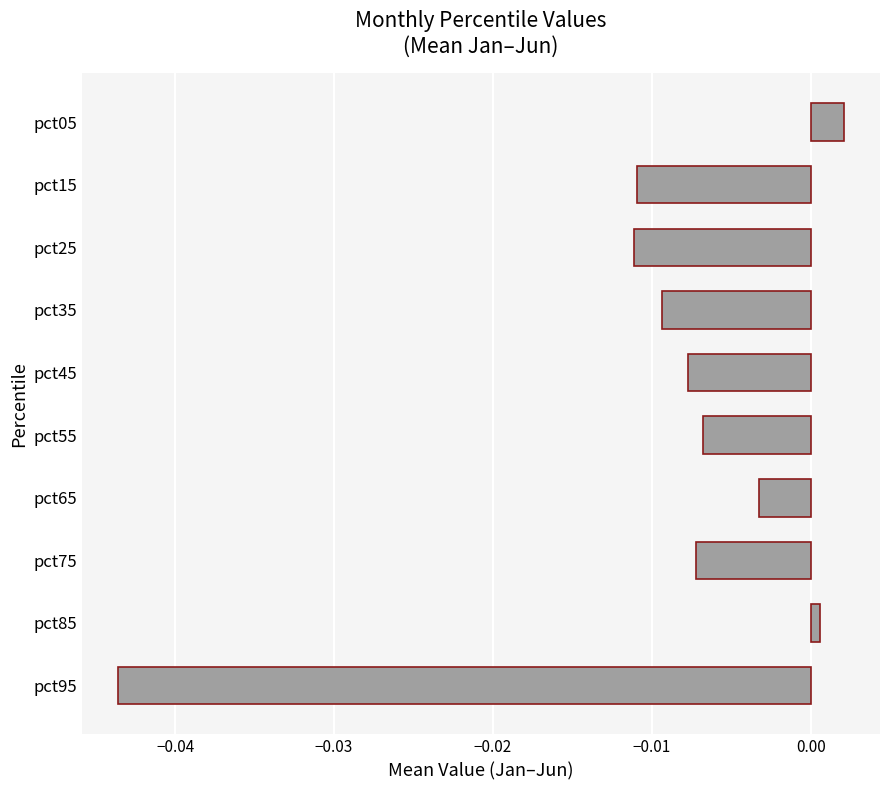

Where is the data nearest to the value 0?

pct85